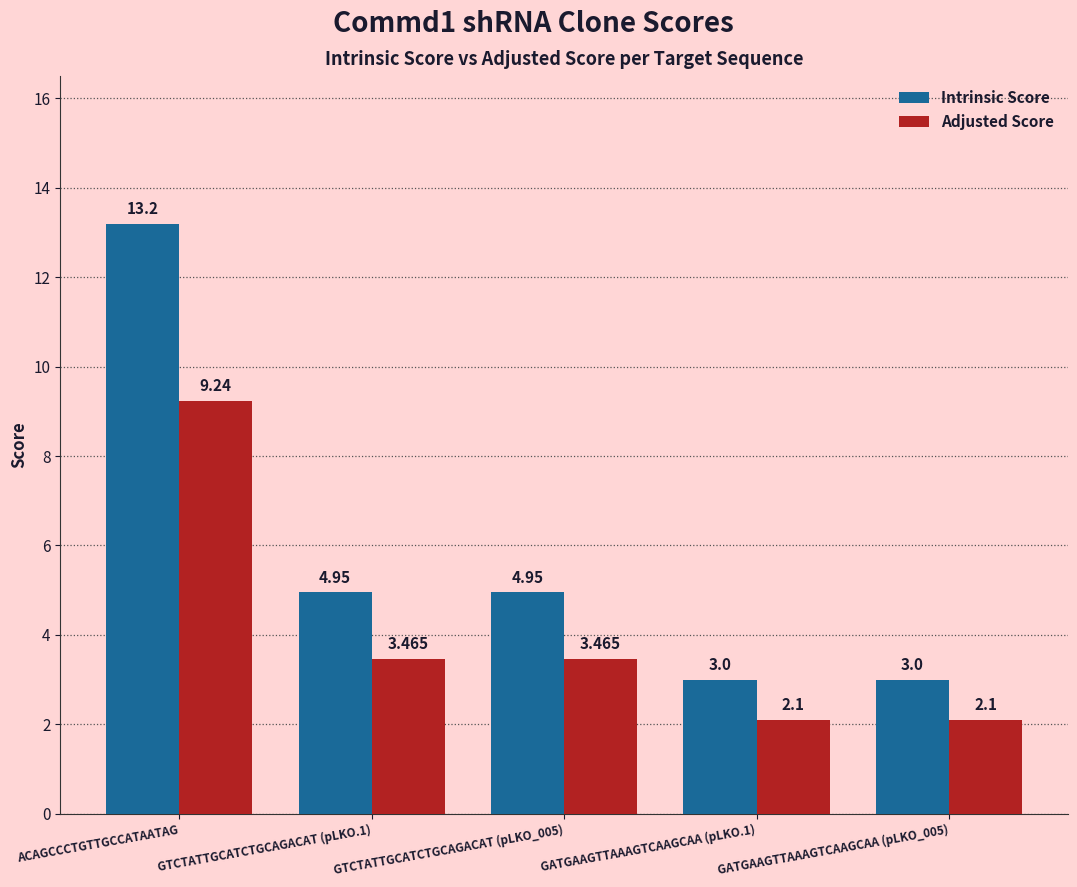

What is the spread (max minus min) of values at ACAGCCCTGTTGCCATAATAG?

4.0